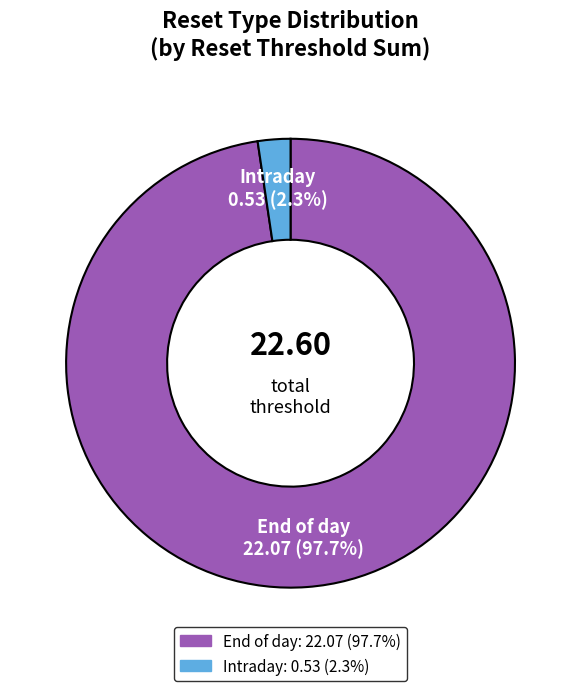

To the nearest percent, what percentage of the pie is Intraday?

2%